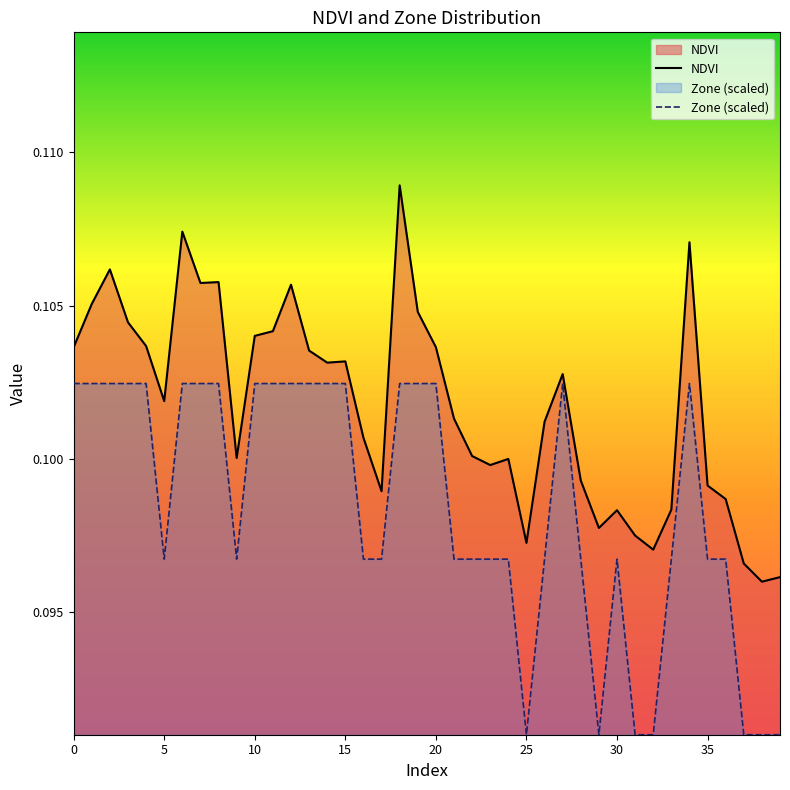

How many interior local peaks does the Zone_normalized series have?

3